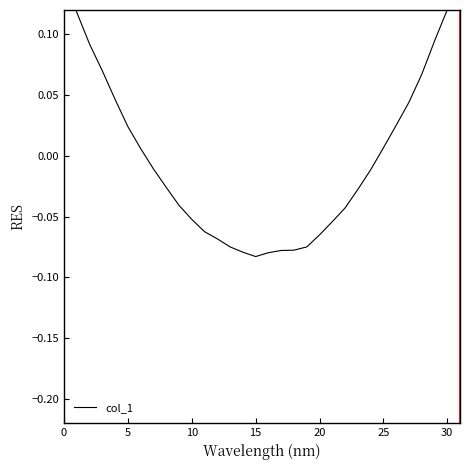

Is this an area chart (filled region under the line)?

No